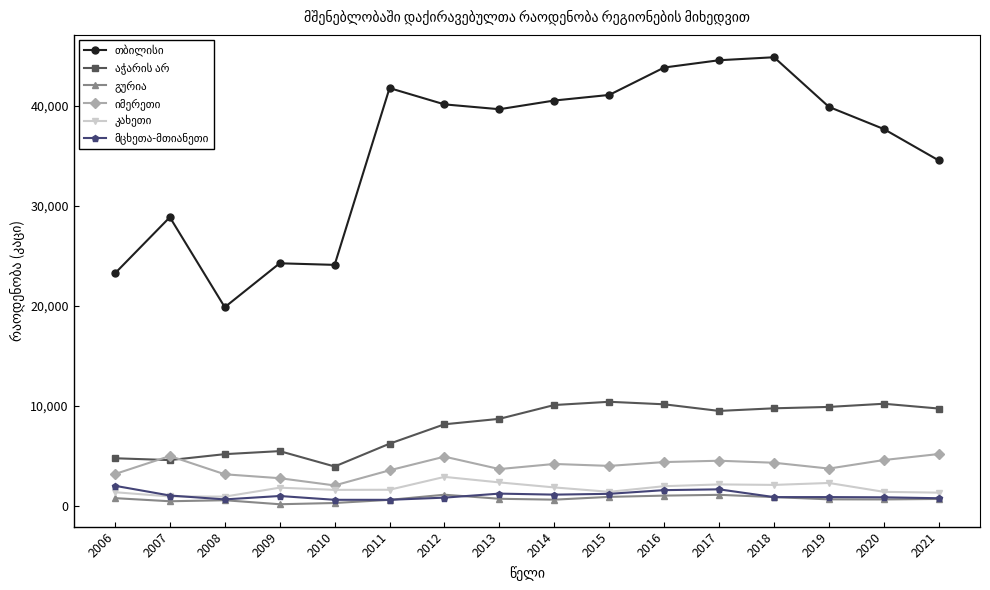

At how many categories does at least one series exceed 35235?

10